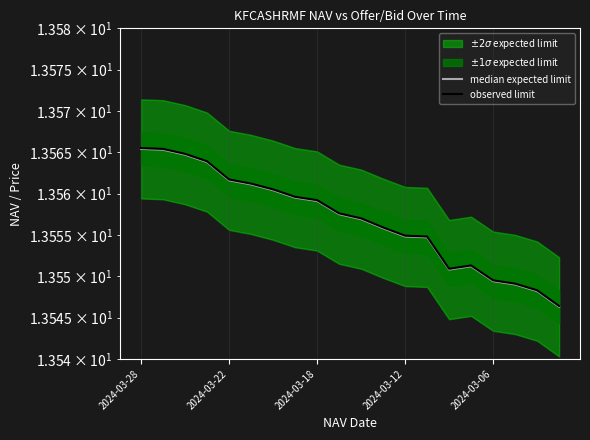

True or false: observed limit and median expected limit intersect in this chart.

False